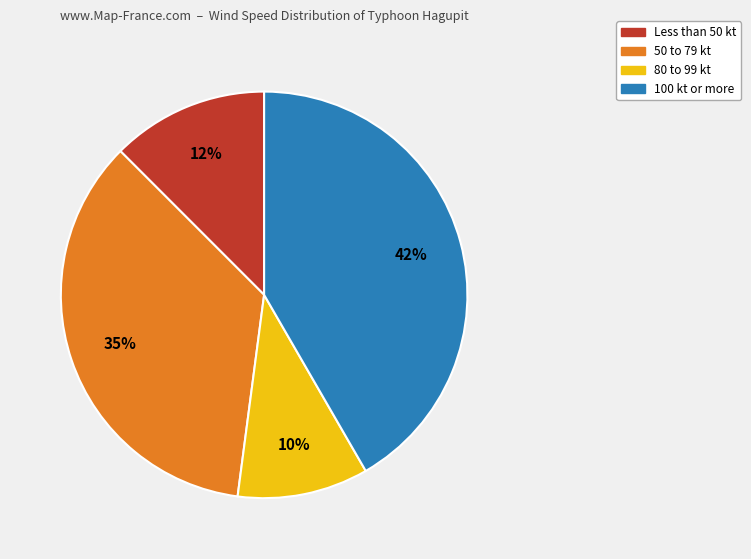

Does any single category account for the majority?

No